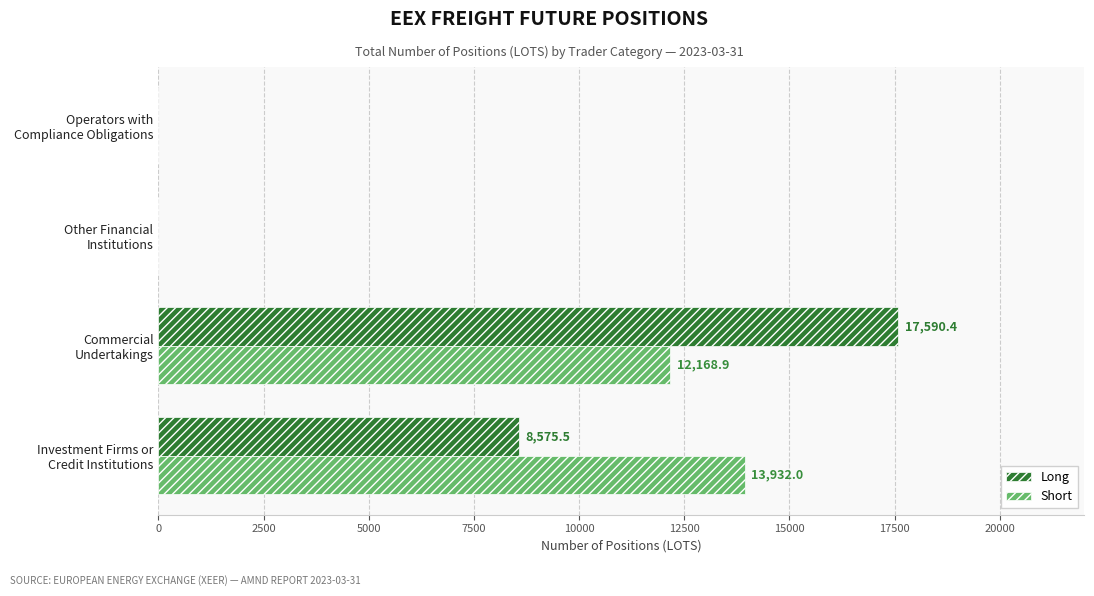

What is the highest value of the Long series?

17590.4